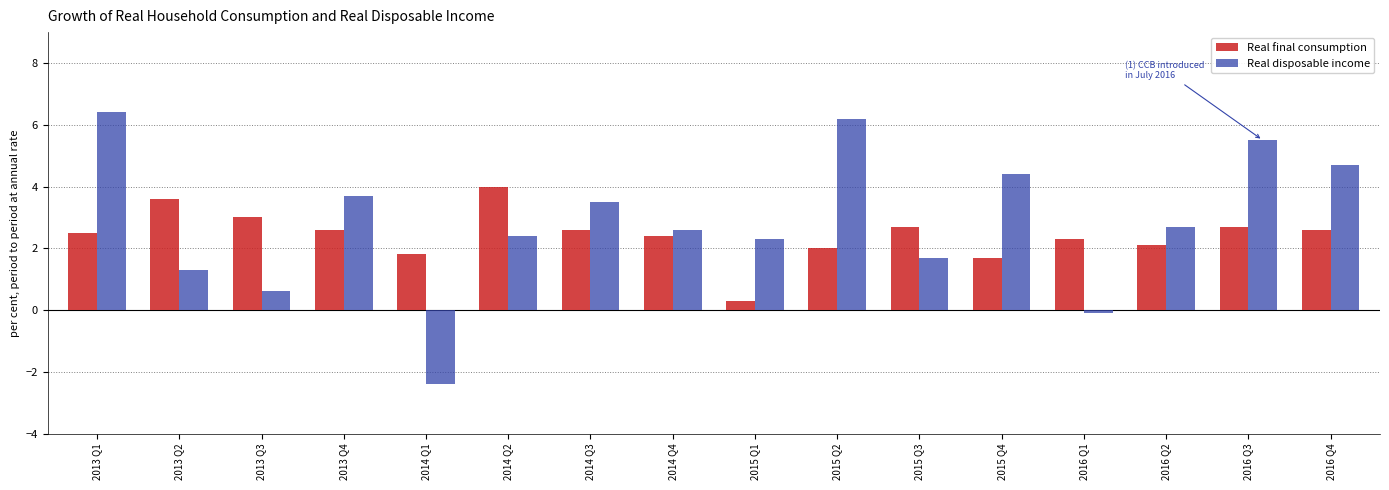

At 2013 Q4, list the series in order from largest to smallest.

Real disposable income, Real final consumption